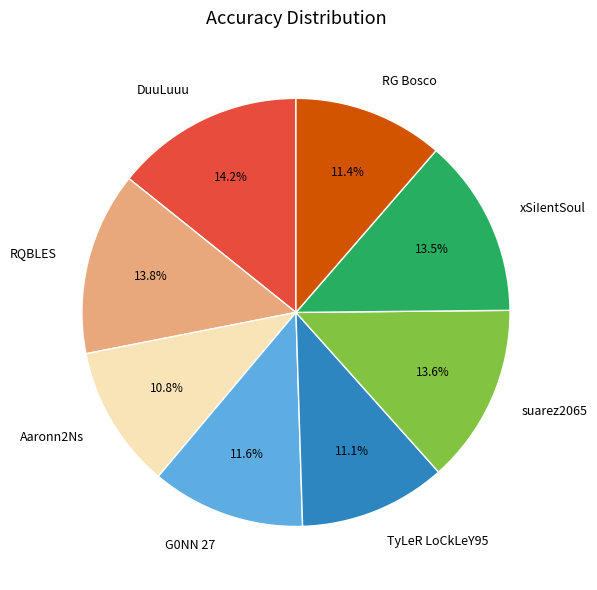

Combined, what portion of the pie is RQBLES and Aaronn2Ns?

24.6%